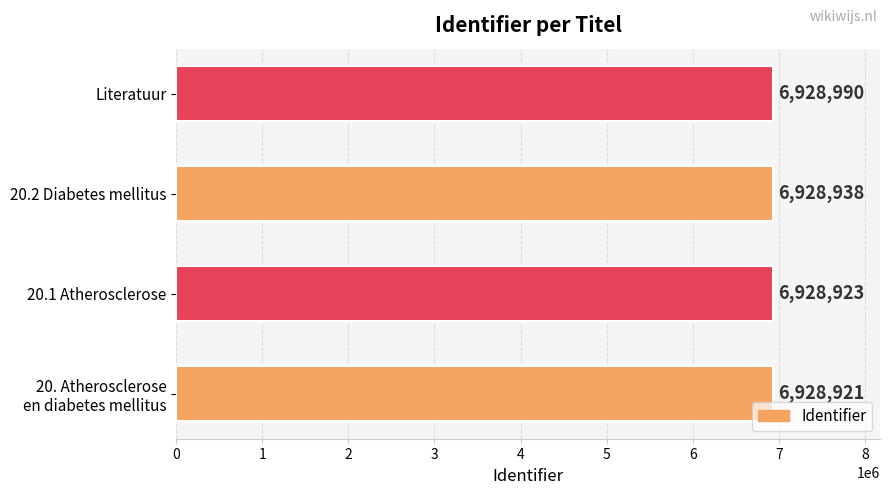

What is the sum of all values?

27715772